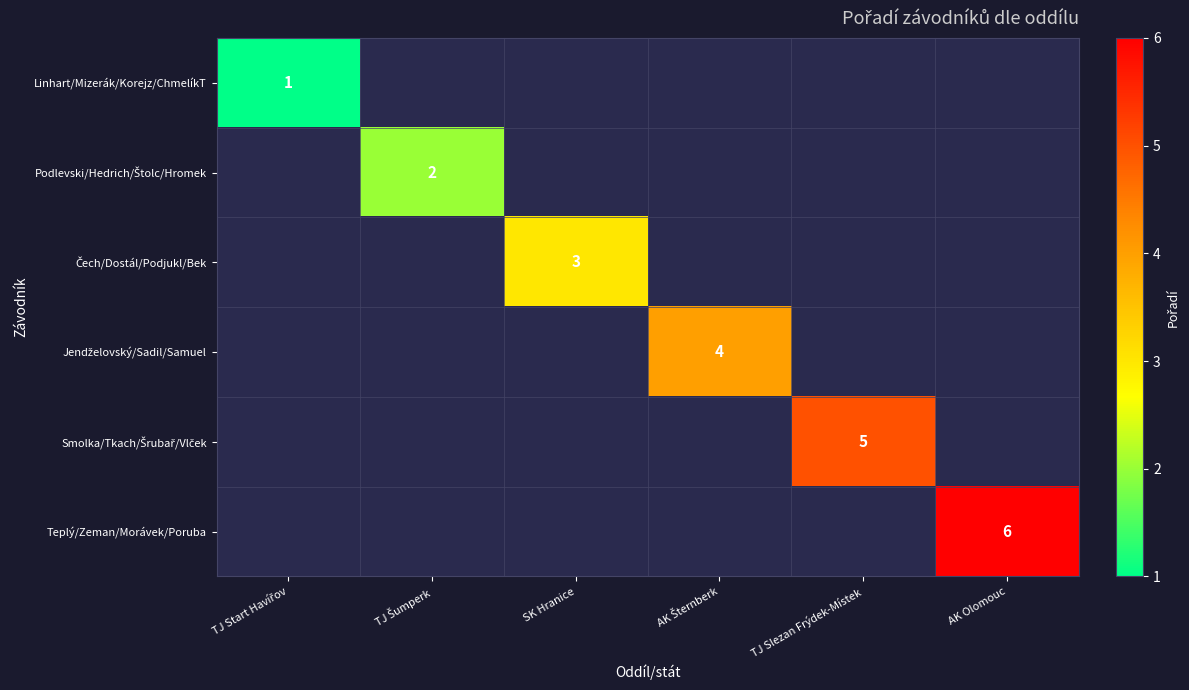

What is the smallest value displayed?

1.0